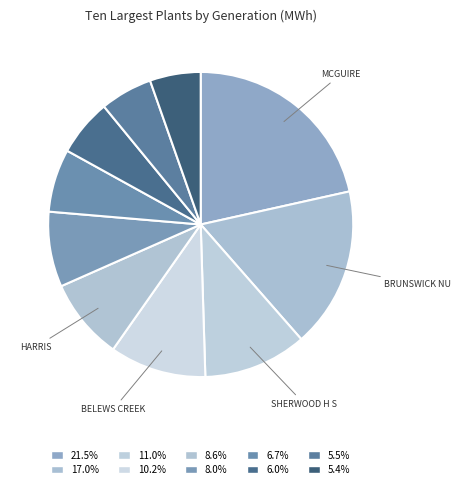

Count the number of slices in the pie.

10